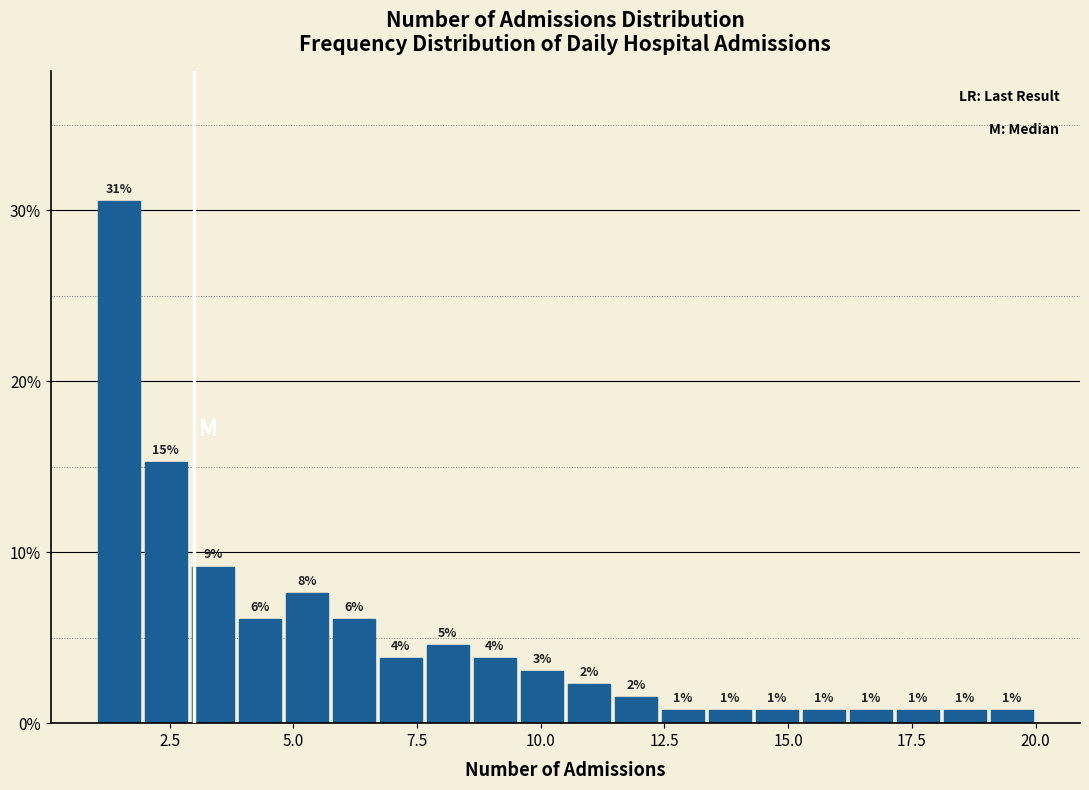

Read against the x-axis, roughly where is the centre of the tallest bar?

1.5